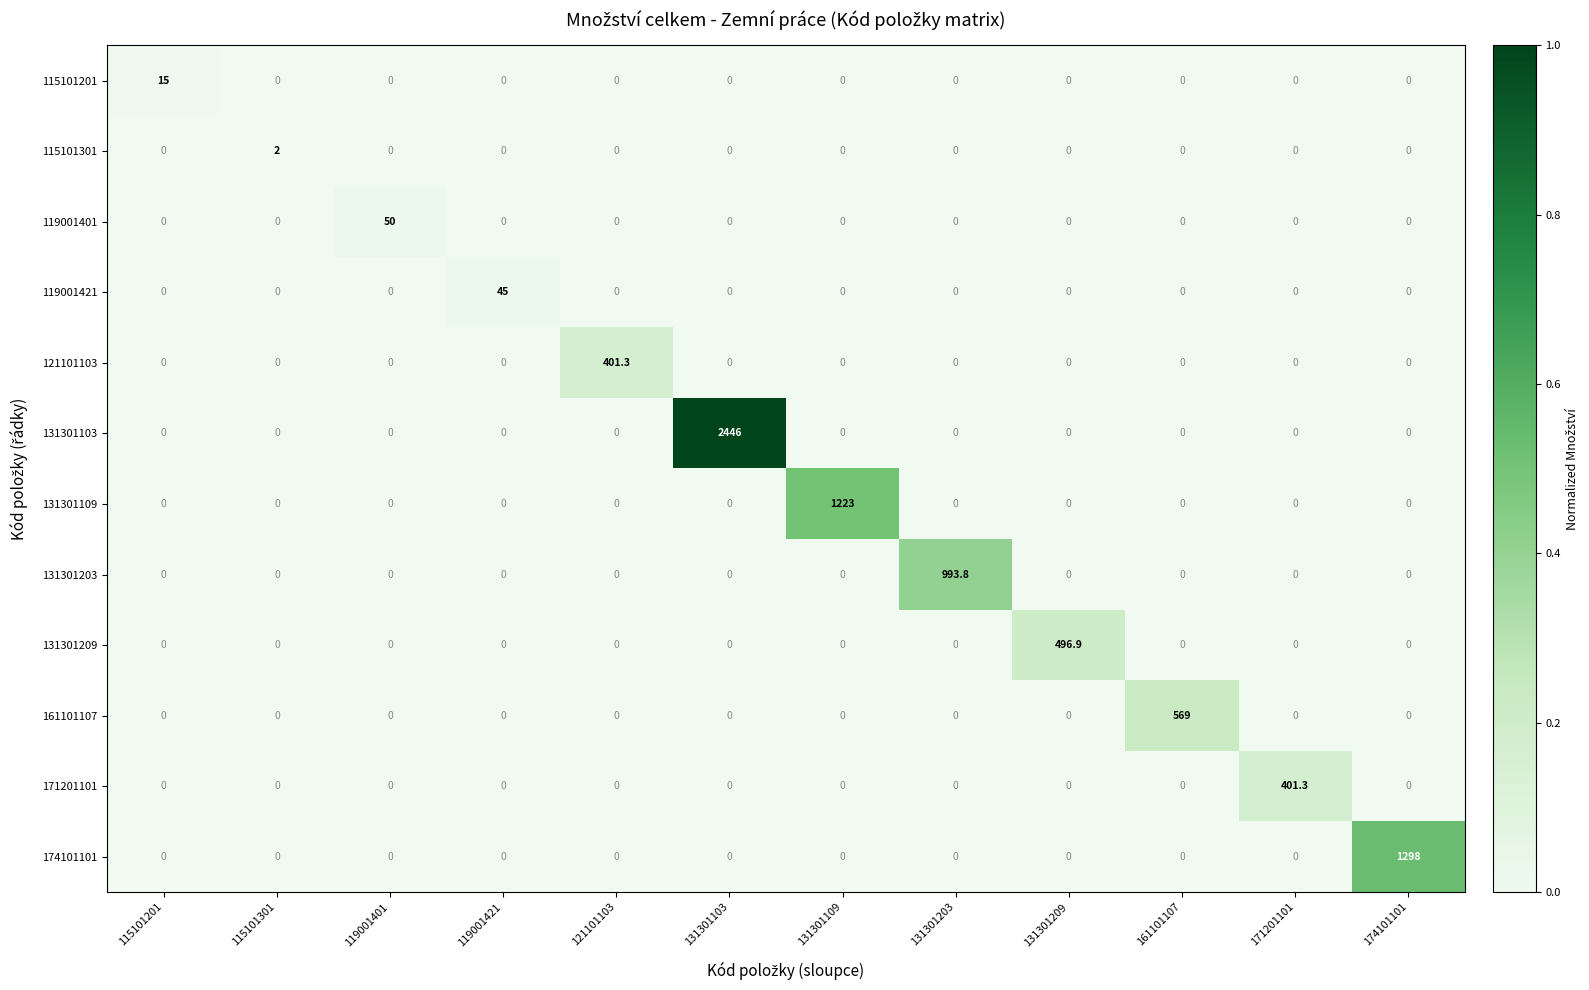

What is the difference between the maximum and minimum values in the 115101301 series?

2.0